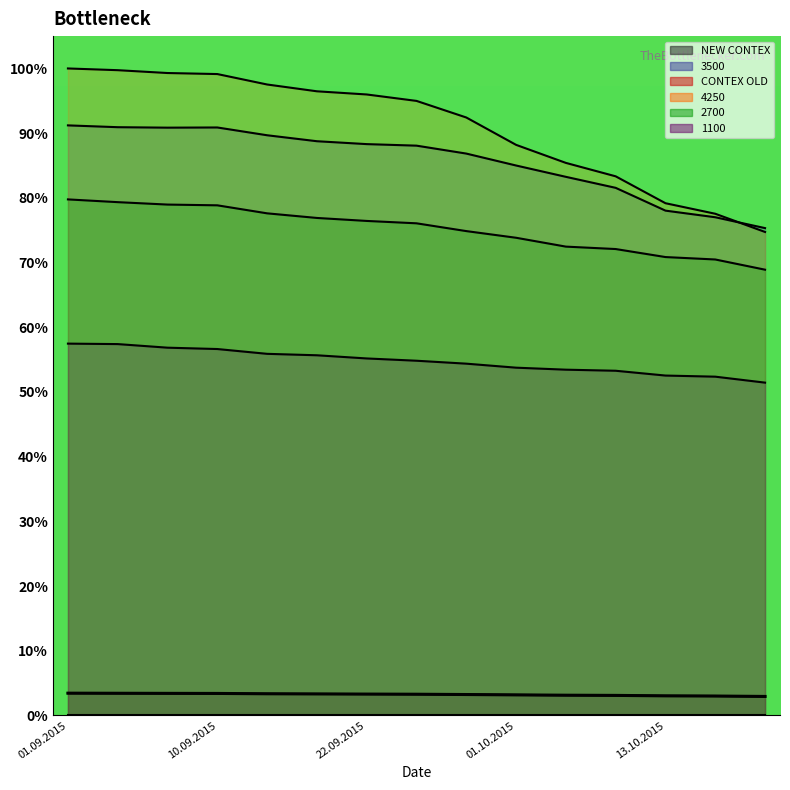

What is the approximate value of 2700 at 03.09.2015?

79.3